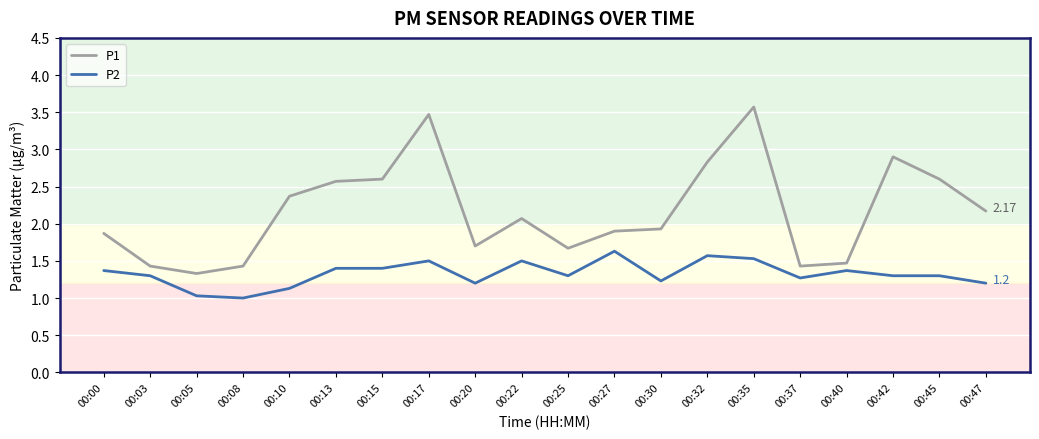

True or false: P1 and P2 intersect in this chart.

False